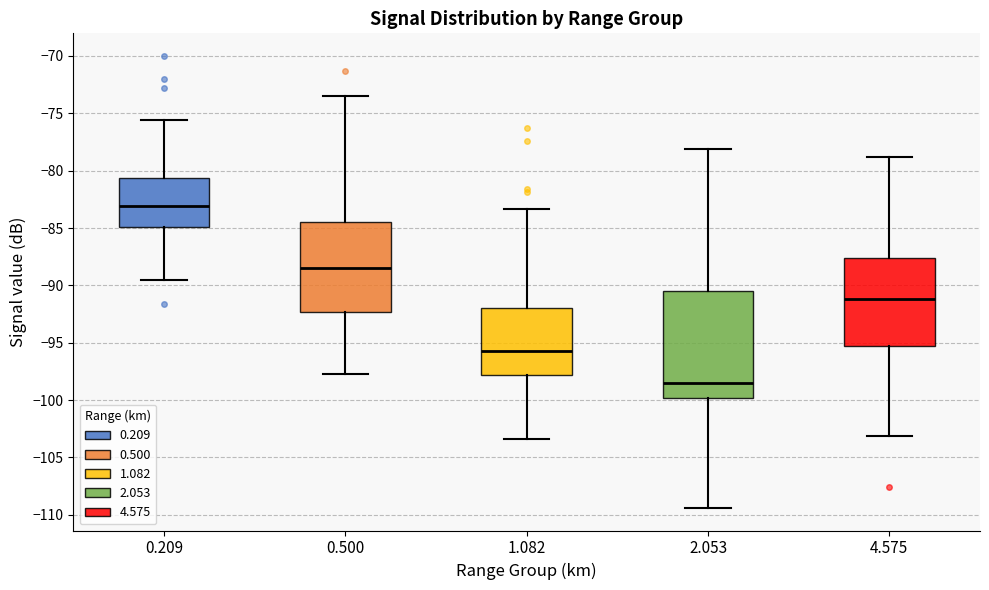

Which box has the highest median line?

0.209